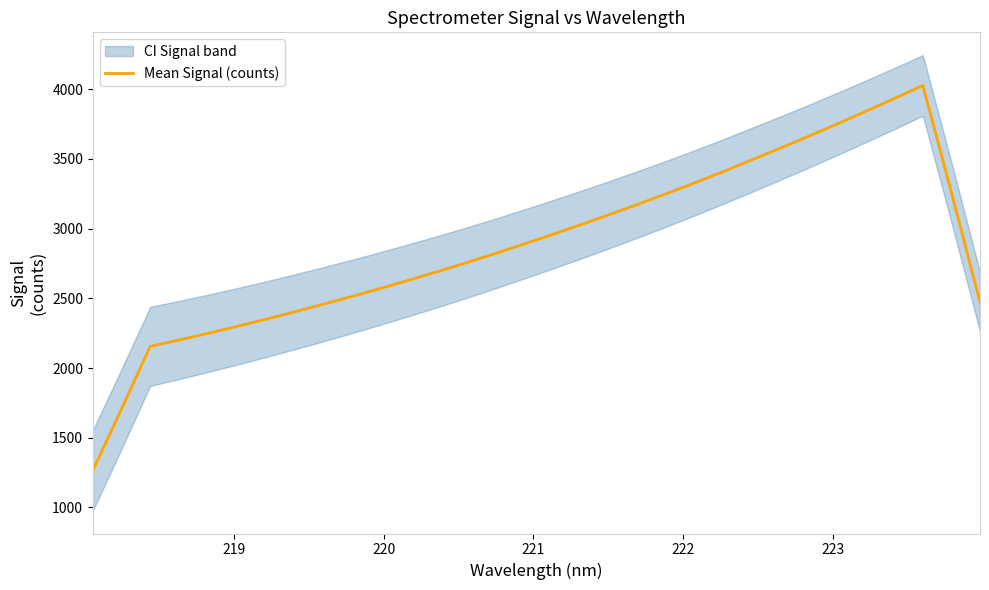

Count the number of categories in the chart.

32